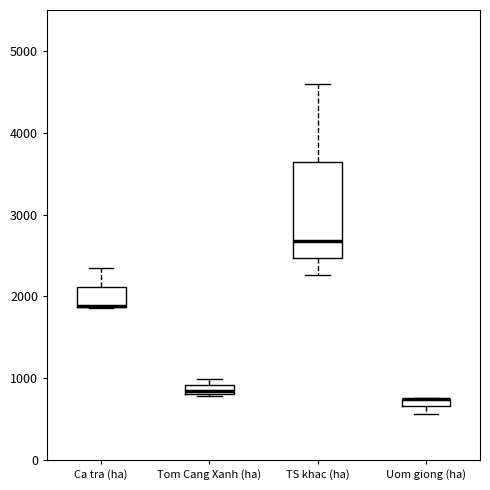

Comparing the boxes themselves (not the whiskers), which one is the tallest?

TS khac (ha)